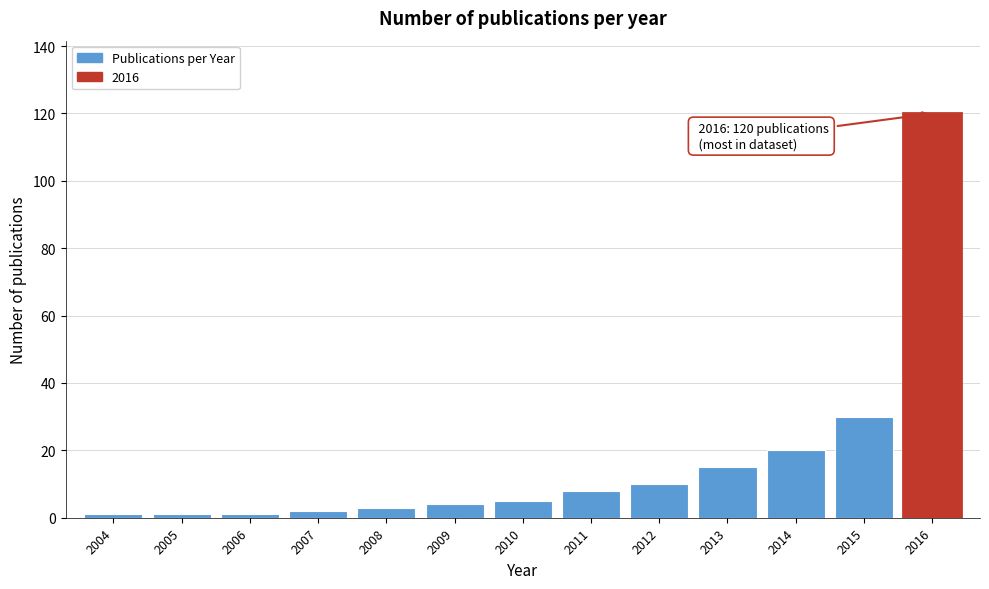

Reading left to right, extract all data points from this chart.

1	1	1	2	3	4	5	8	10	15	20	30	120